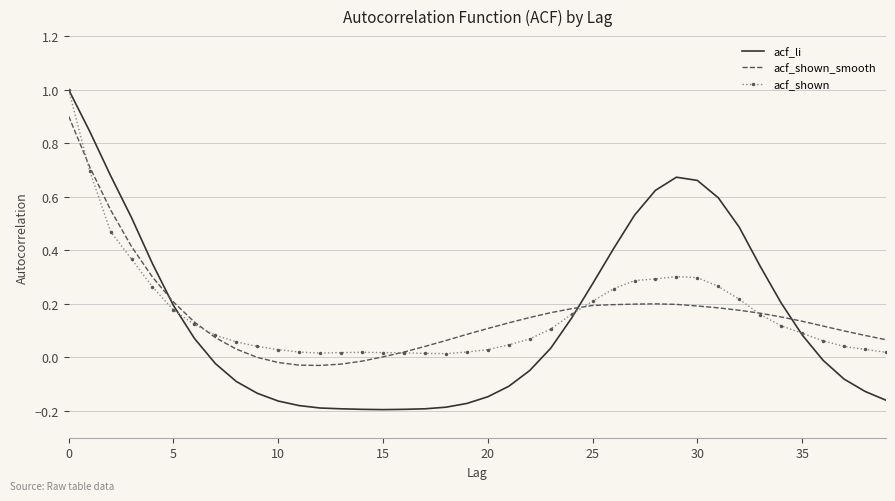

Which series has the widest spread of values?

acf_li